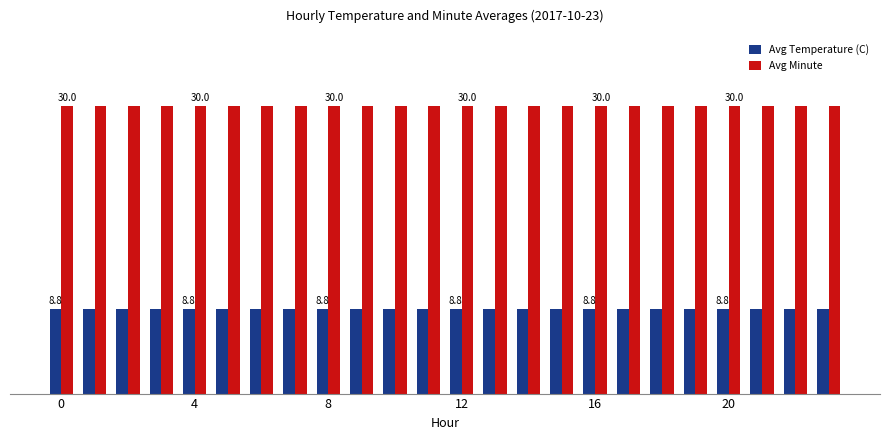

What are all the series names shown in the legend?

Avg Temperature (C), Avg Minute